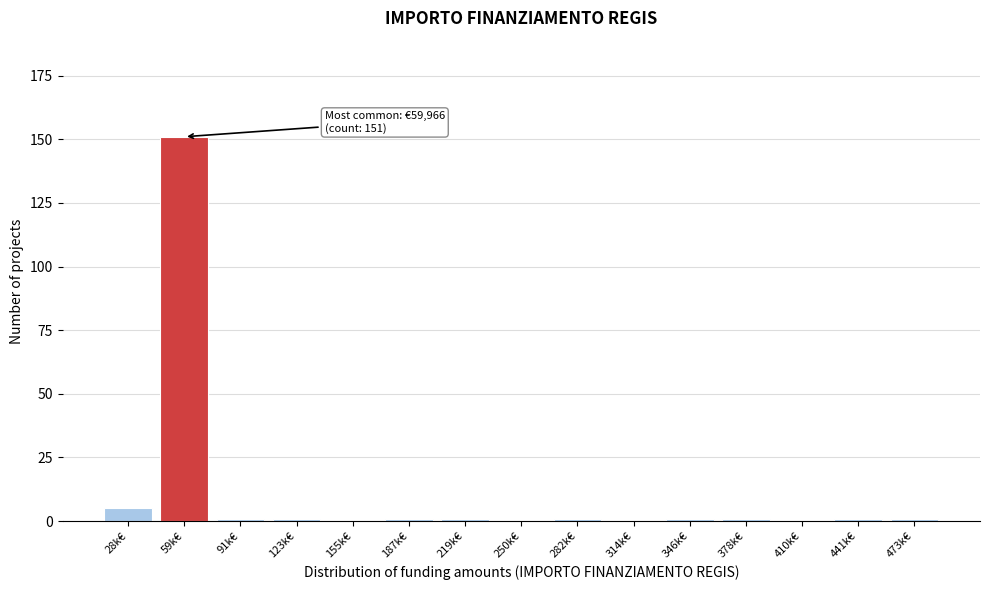

Reading right to left, transcribe all the data shown in this chart.

473k€=1	441k€=1	410k€=0	378k€=1	346k€=1	314k€=0	282k€=1	250k€=0	219k€=1	187k€=1	155k€=0	123k€=1	91k€=1	59k€=151	28k€=5